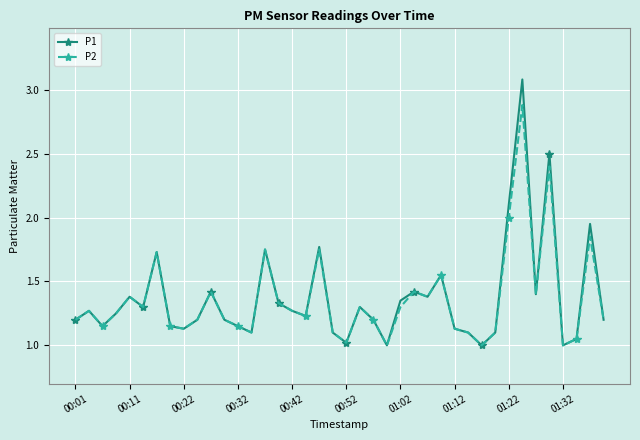

True or false: P1 has more than 1 points higher than both neighbors.

True